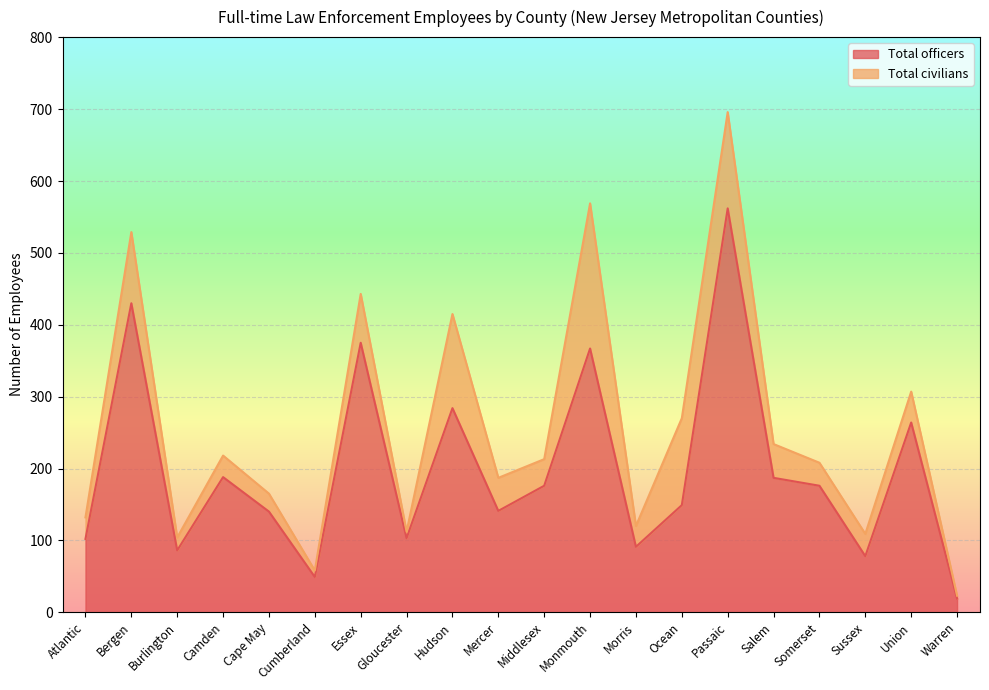

What is the value of the 4th point from the left?

188